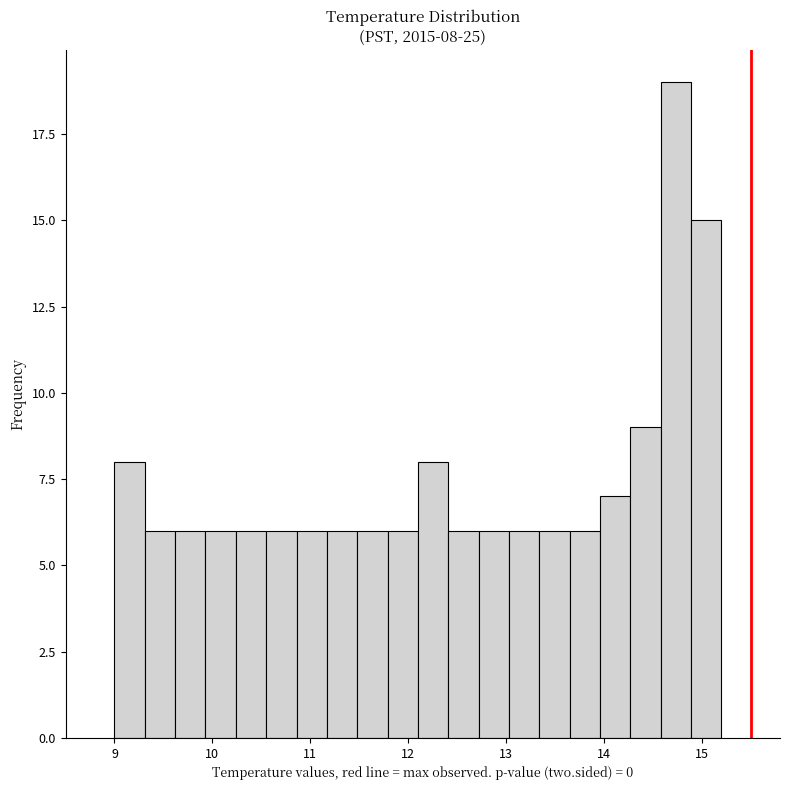

Read against the x-axis, roughly where is the centre of the tallest bar?

14.7